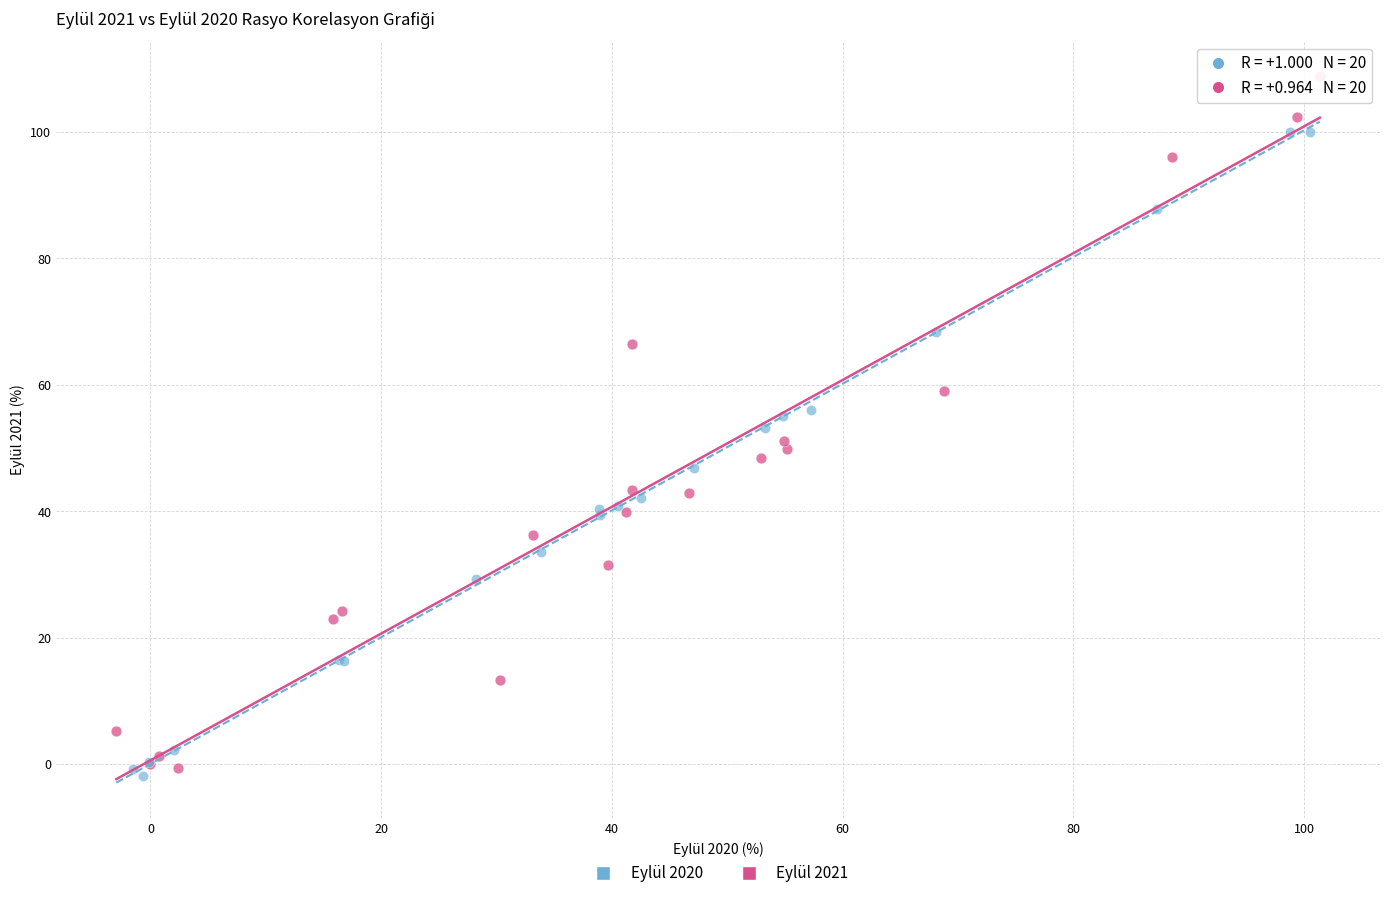

Which series has the widest spread of Y values?

Eylül 2021